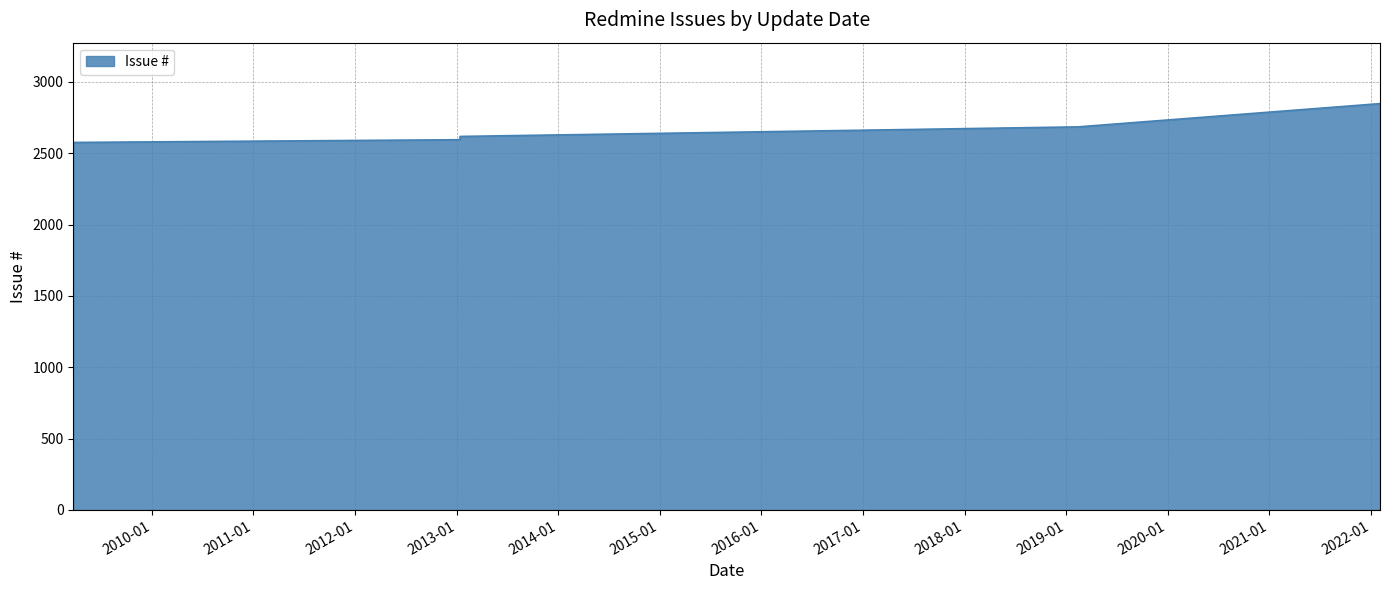

How many values are below 2618?

2